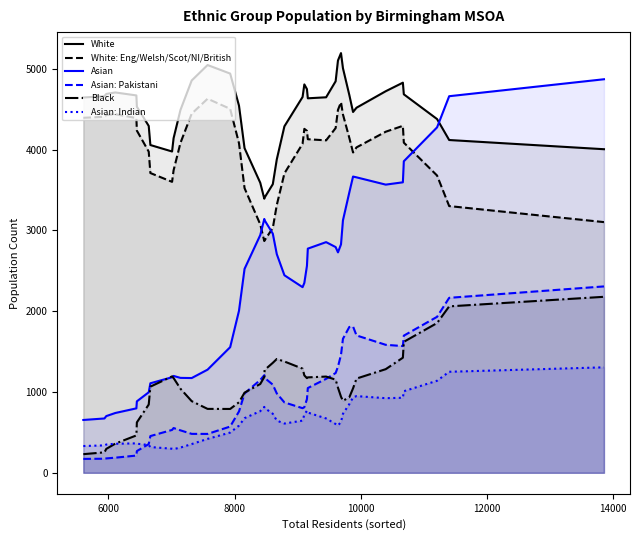

What is the minimum value shown in the chart?

172.1